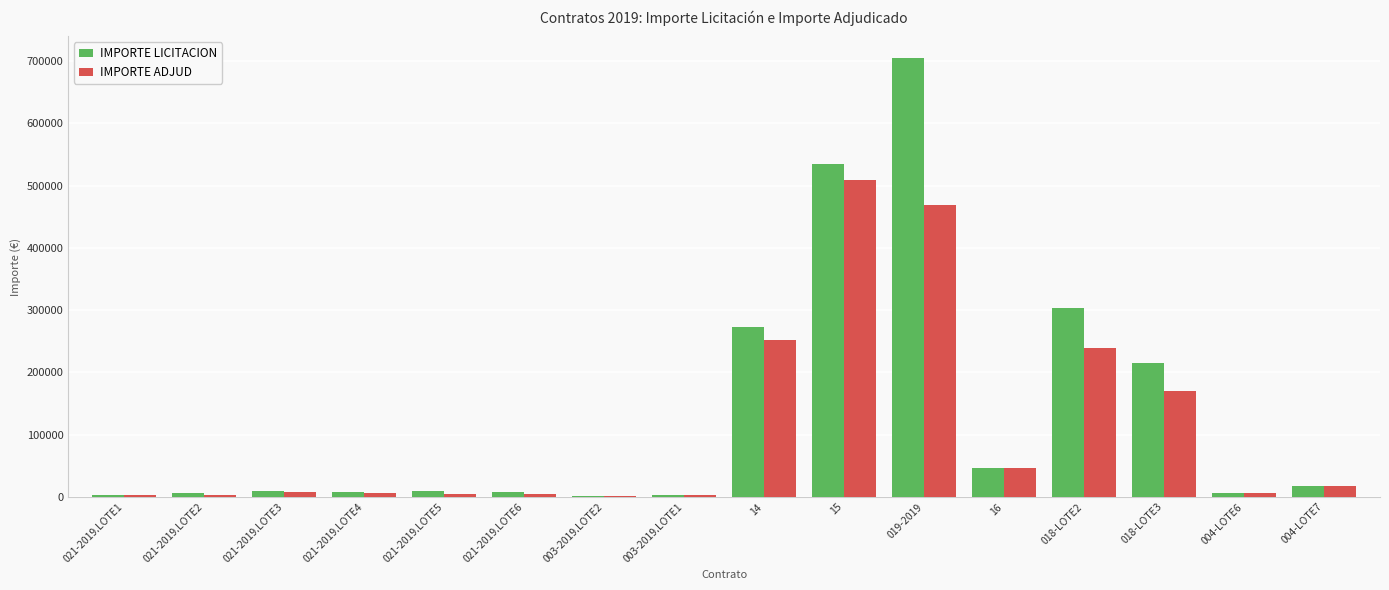

Which series changed the most between 003-2019.LOTE1 and 018-LOTE2?

IMPORTE LICITACION